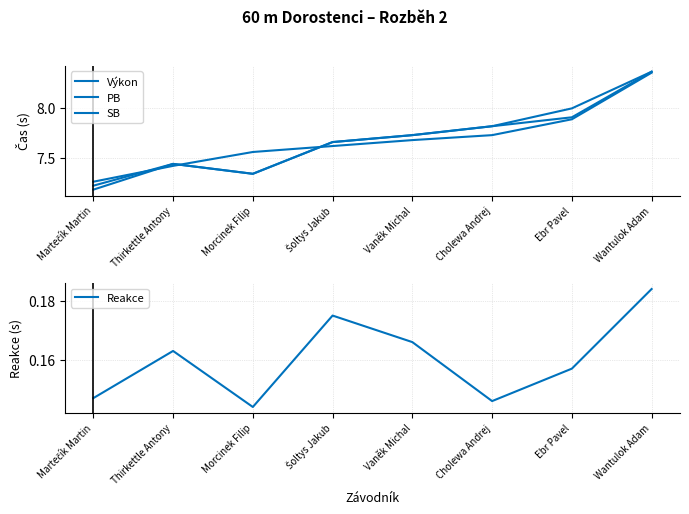

Rank the categories by Výkon value from lowest to highest.

Martečík Martin, Thirkettle Antony, Morcinek Filip, Šoltys Jakub, Vaněk Michal, Cholewa Andrej, Ebr Pavel, Wantulok Adam